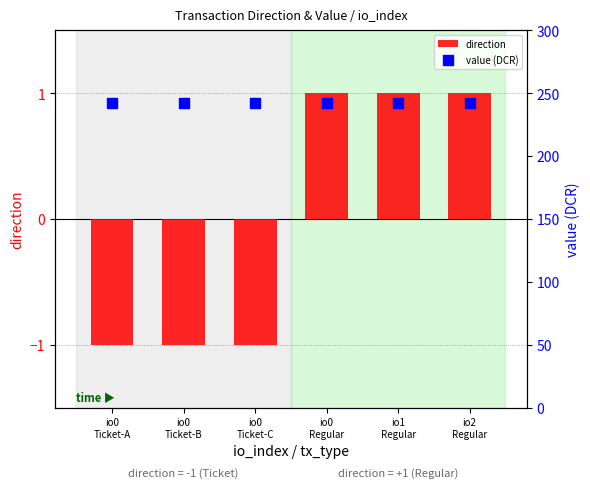

At which category is the sum across all series the highest?

io0
Regular